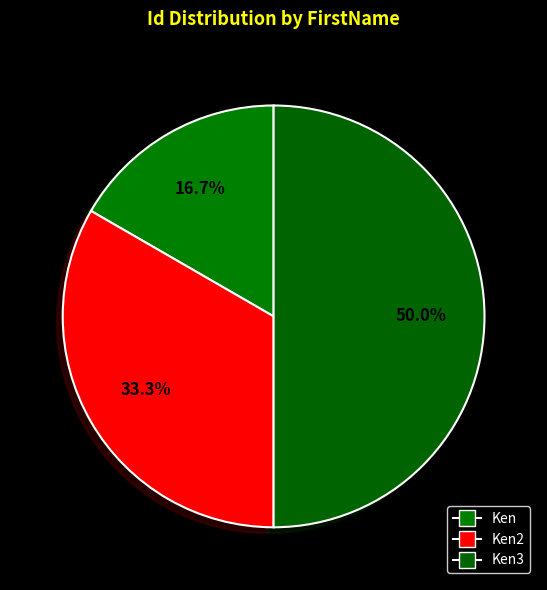

To the nearest percent, what percentage of the pie is Ken?

17%